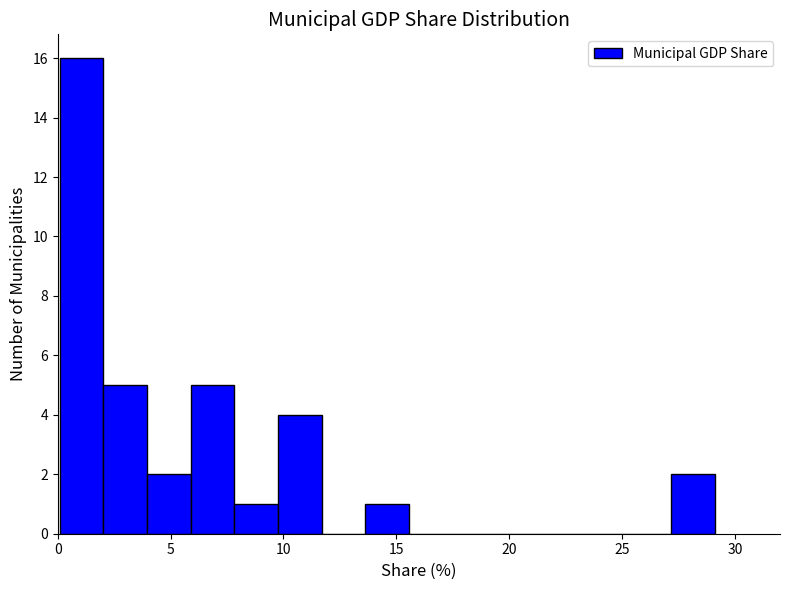

Around what value on the x-axis is the tallest bar? Give the approximate position of its centre, as read against the axis.

1.0